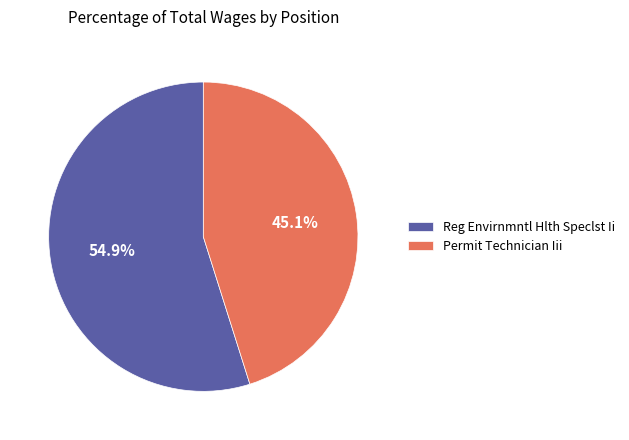

Is it true that Reg Envirnmntl Hlth Speclst Ii is 55% of the pie?

True